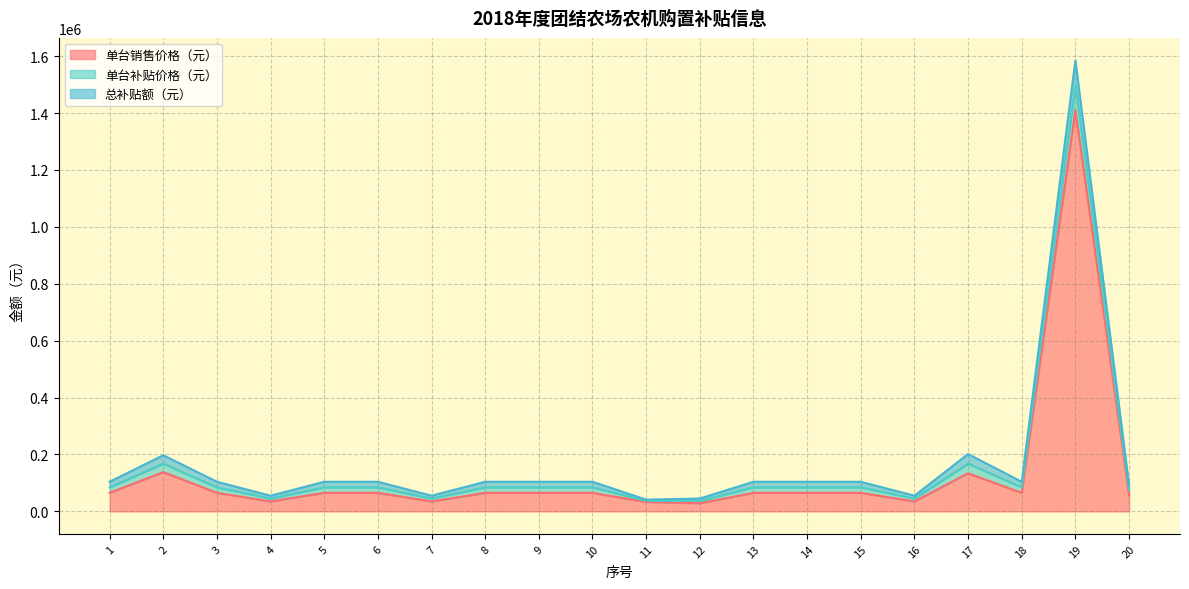

True or false: 单台补贴价格（元） has more than 2 interior local peaks.

True